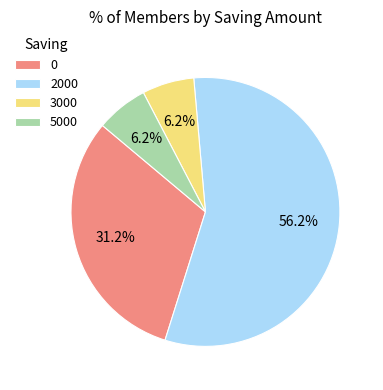

Is the sum of 0 and 3000 greater than half?

No